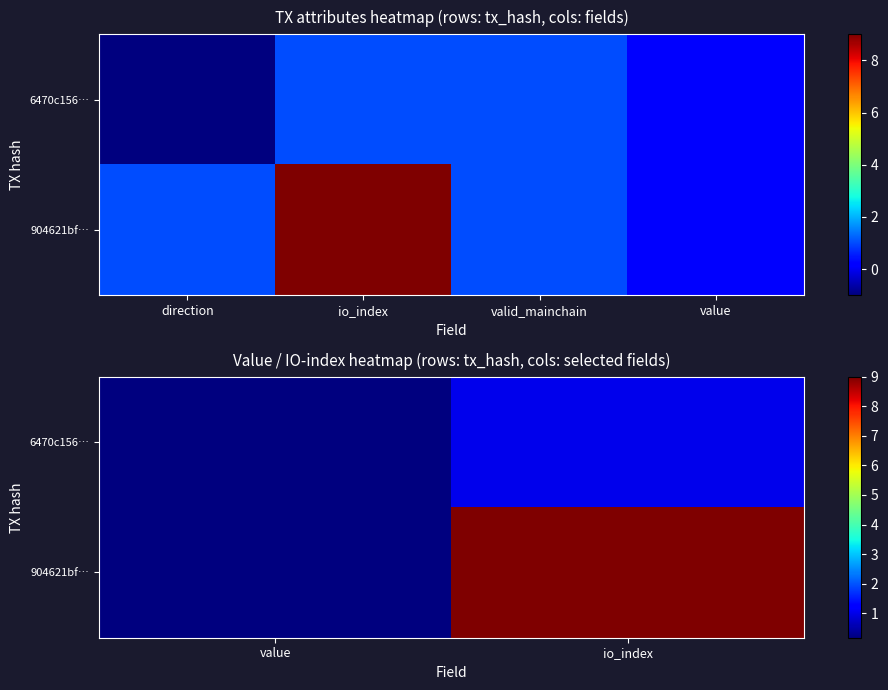

How many categories are shown in the chart?

2